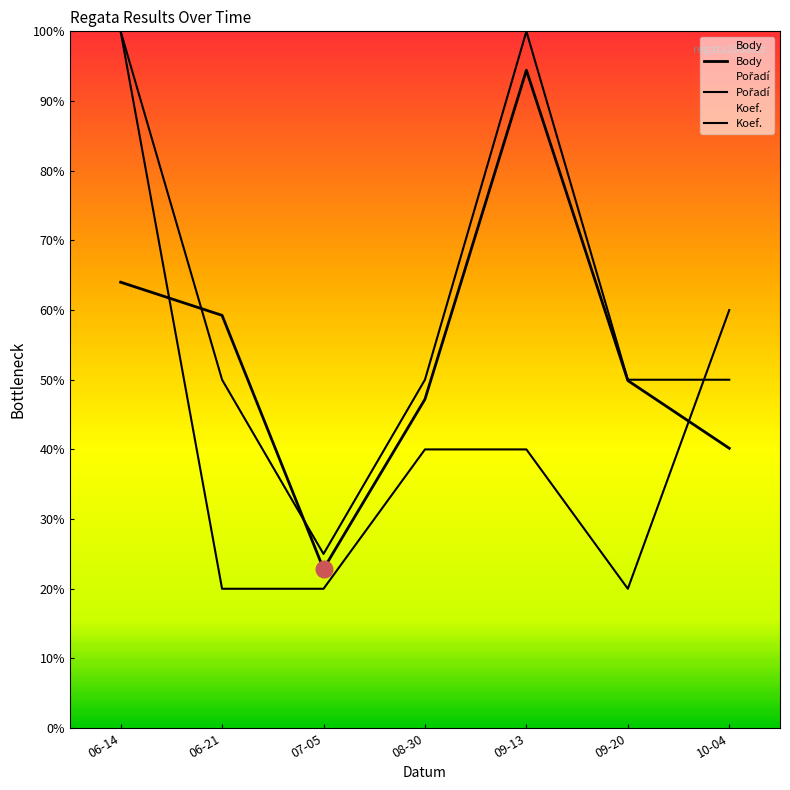

How many values in the Body series exceed 2494?

3